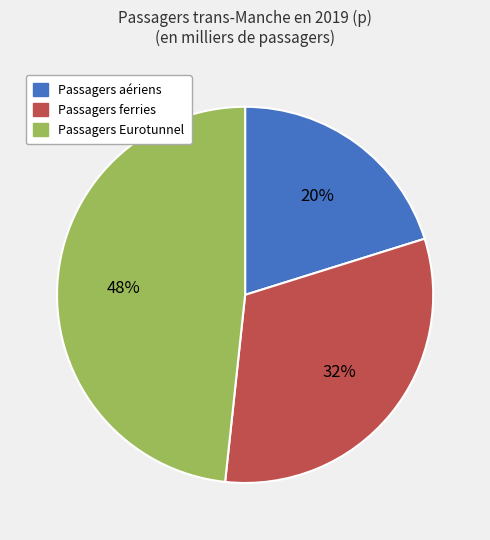

Which category has the smallest portion of the pie?

Passagers aériens